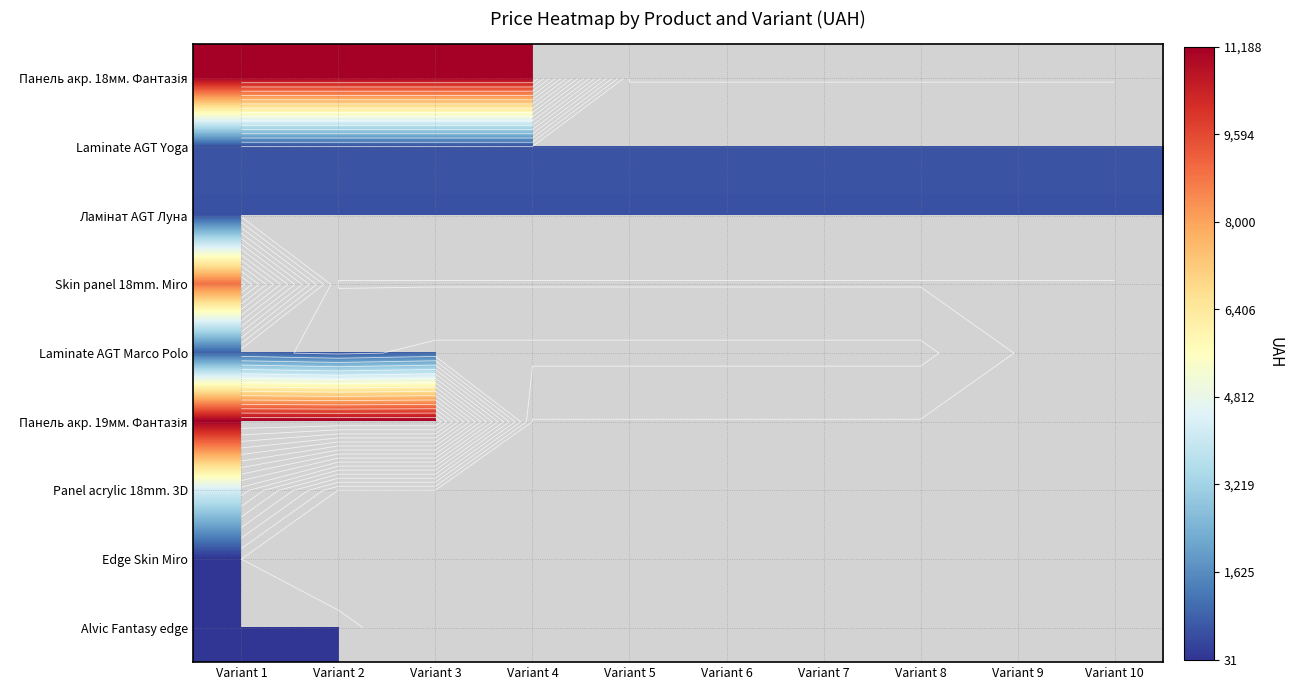

How many series are shown in this chart?

9